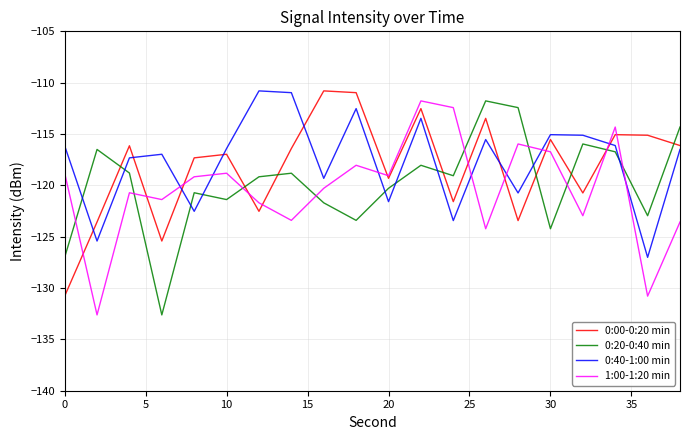

What is the minimum value for 1:00-1:20 min?

-132.6